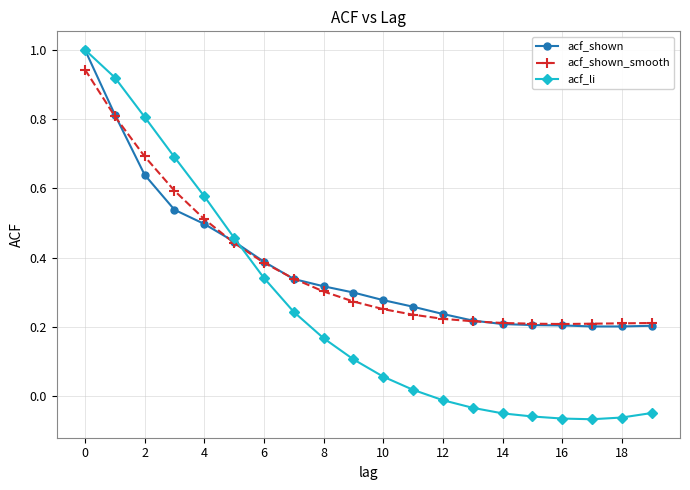

Which series has the largest range (max minus min)?

acf_li